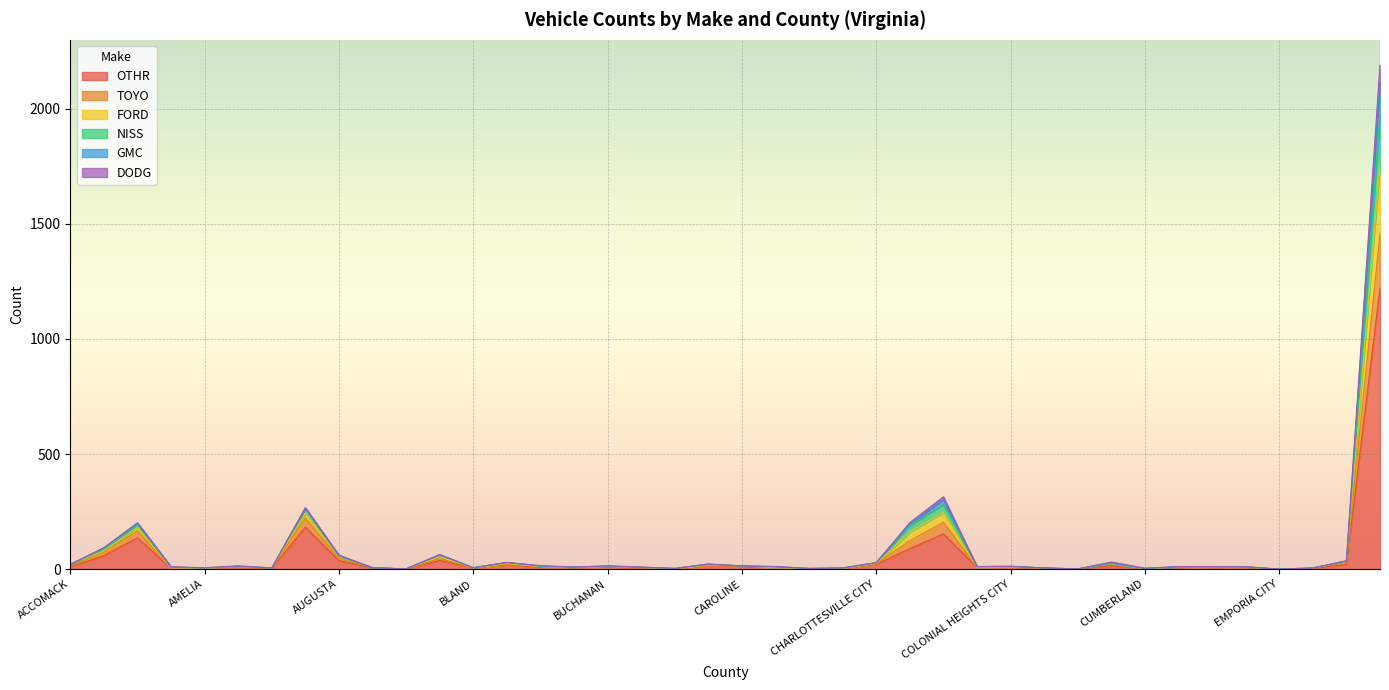

List the labels in order of TOYO value, largest first.

FAIRFAX COUNTY, ARLINGTON, CHESTERFIELD, ALEXANDRIA CITY, CHESAPEAKE CITY, ALBEMARLE, AUGUSTA, BEDFORD COUNTY, FAIRFAX CITY, CHARLOTTESVILLE CITY, BOTETOURT, CULPEPER, CAROLINE, CAMPBELL, ACCOMACK, BRISTOL CITY, DANVILLE CITY, BUCHANAN, CLARKE, COLONIAL HEIGHTS CITY, BATH, CARROLL, DICKENSON, DINWIDDIE, AMHERST, APPOMATTOX, BLAND, BRUNSWICK, BUCKINGHAM, COVINGTON CITY, ALLEGHANY, ESSEX, AMELIA, CHARLES CITY COUNTY, CHARLOTTE, BEDFORD CITY, CRAIG, CUMBERLAND, BUENA VISTA CITY, EMPORIA CITY